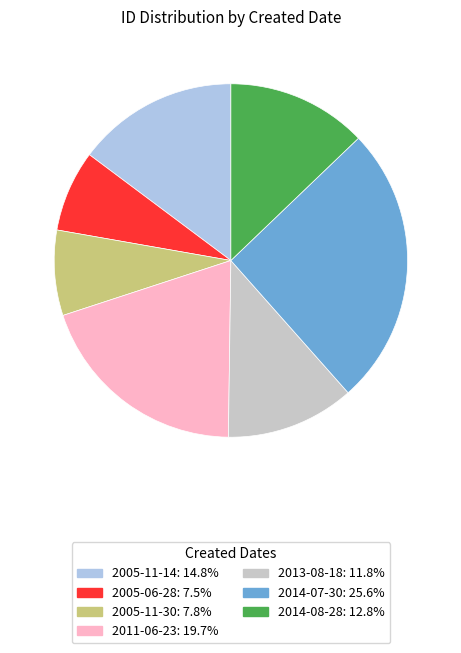

Does any single category account for the majority?

No